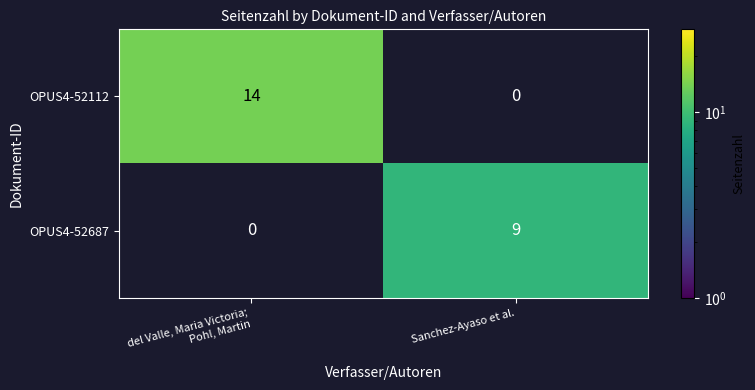

How many series are shown in this chart?

2